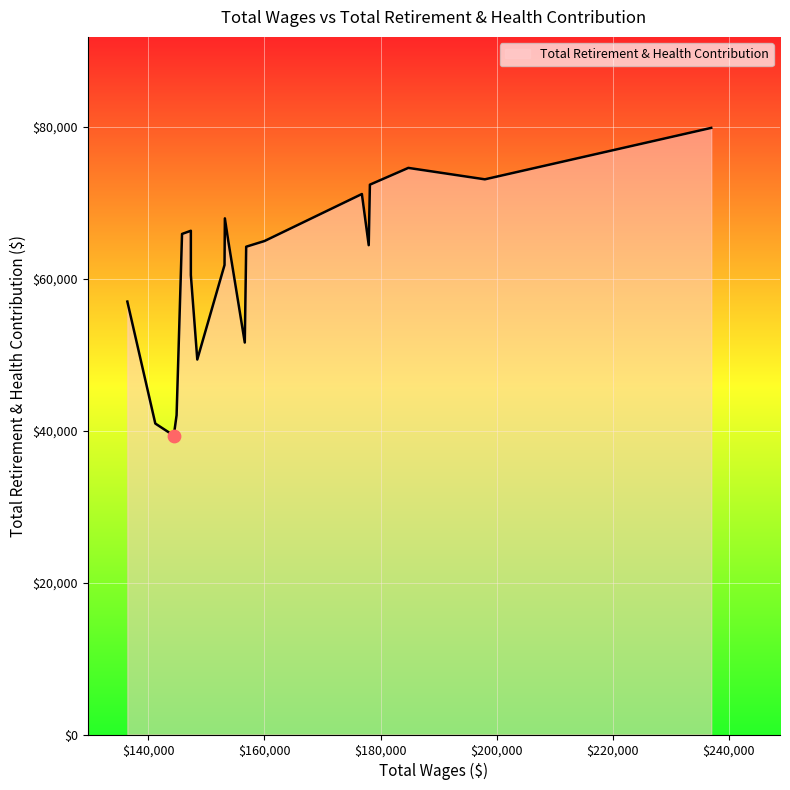

What is the difference between the maximum and minimum values?

40526